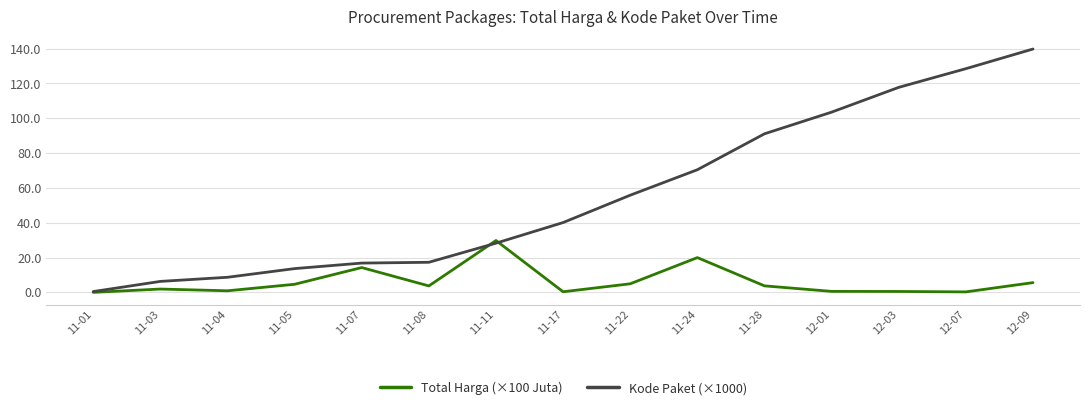

Rank the series by their average value, from lowest to highest.

Total Harga (×100 Juta), Kode Paket (×1000)